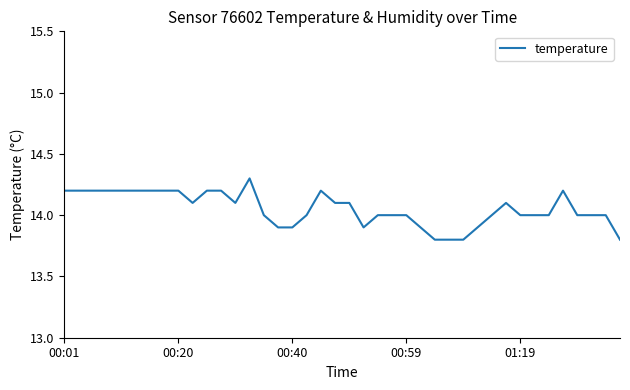

What is the maximum value shown in the chart?

14.3